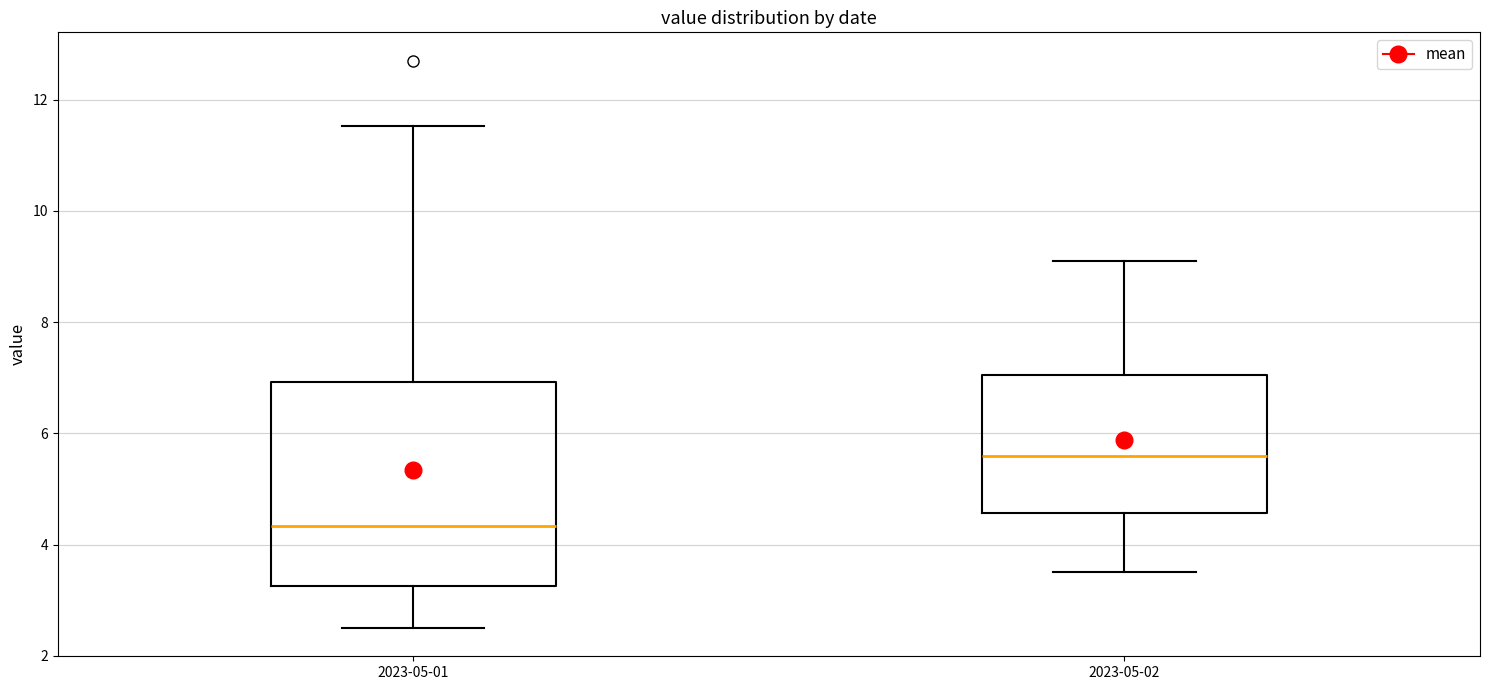

Which box has the lowest median line?

2023-05-01